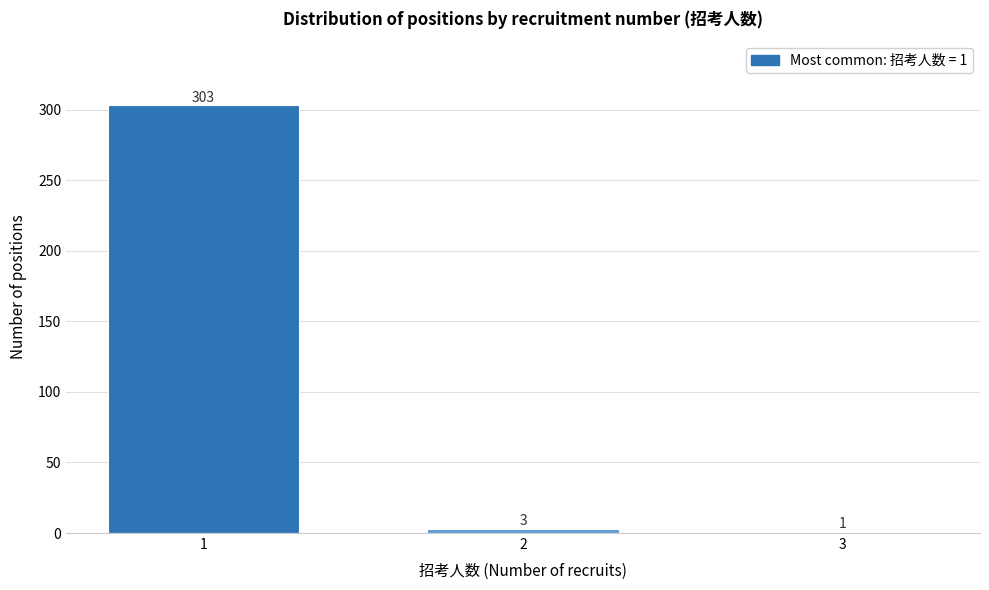

Reading left to right, what are all the values shown in this chart?

1=303	2=3	3=1